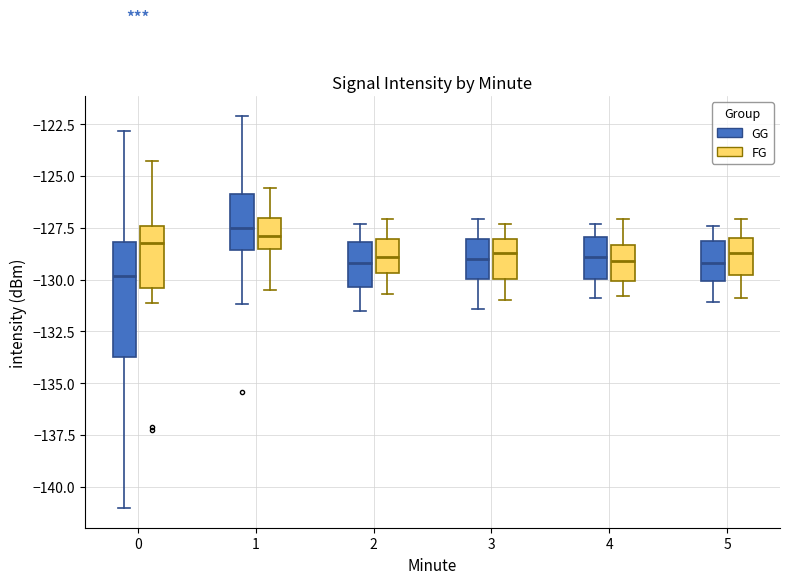

Comparing the boxes themselves (not the whiskers), which one is the tallest?

0 (GG)